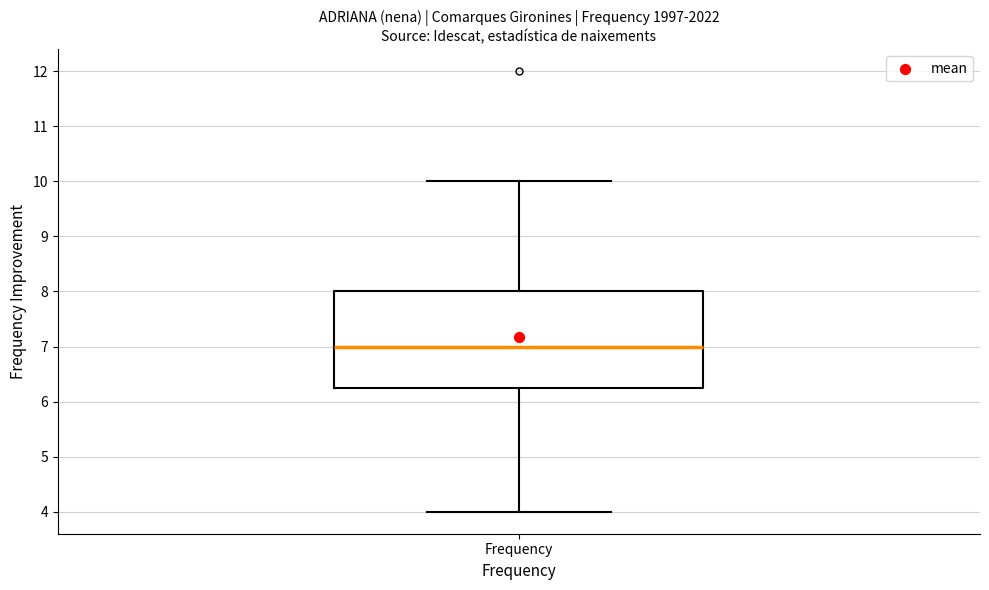

Transcribe this box plot: give where the median line is, the range the box spans, and where the two whiskers end, as read against the y-axis. The values are not printed on the chart, so give them approximately, as read against the axis.

median 7.0, box 6.3 to 8.0, whiskers 4.0 to 10.0